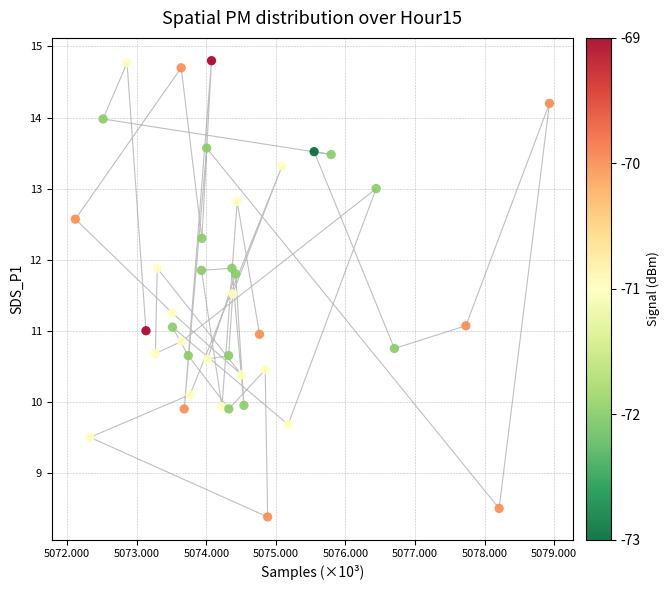

What is the range of Y values (max minus min)?

6.4